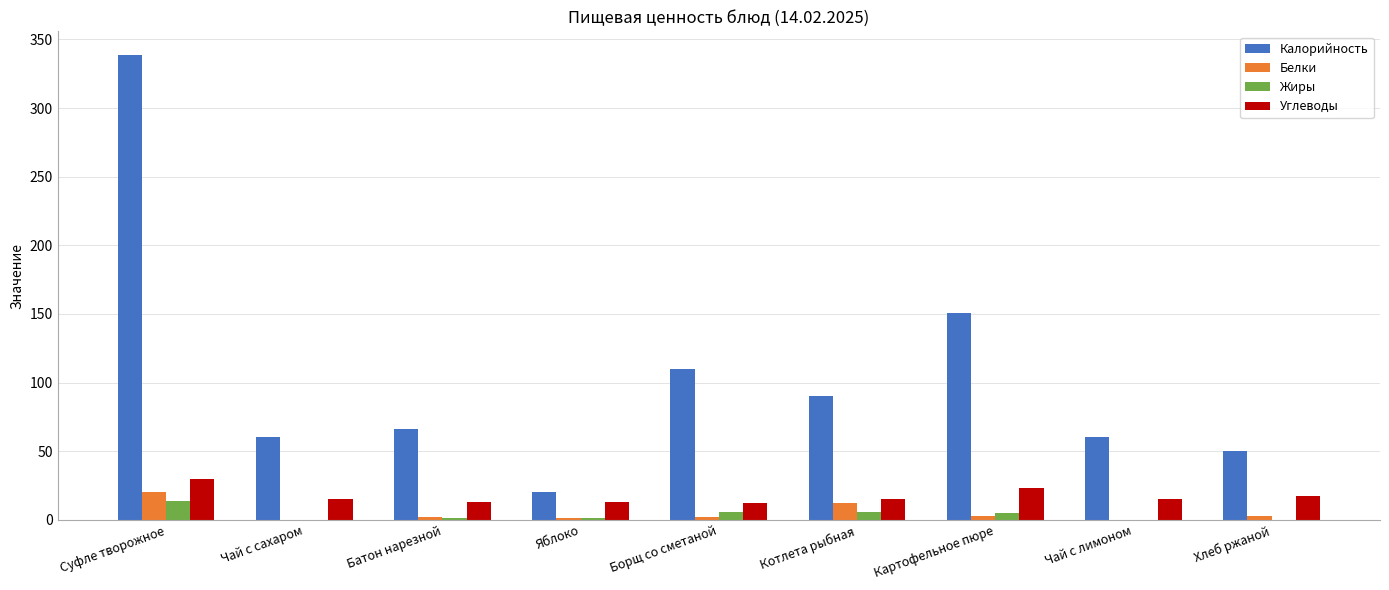

How many series are shown in this chart?

4